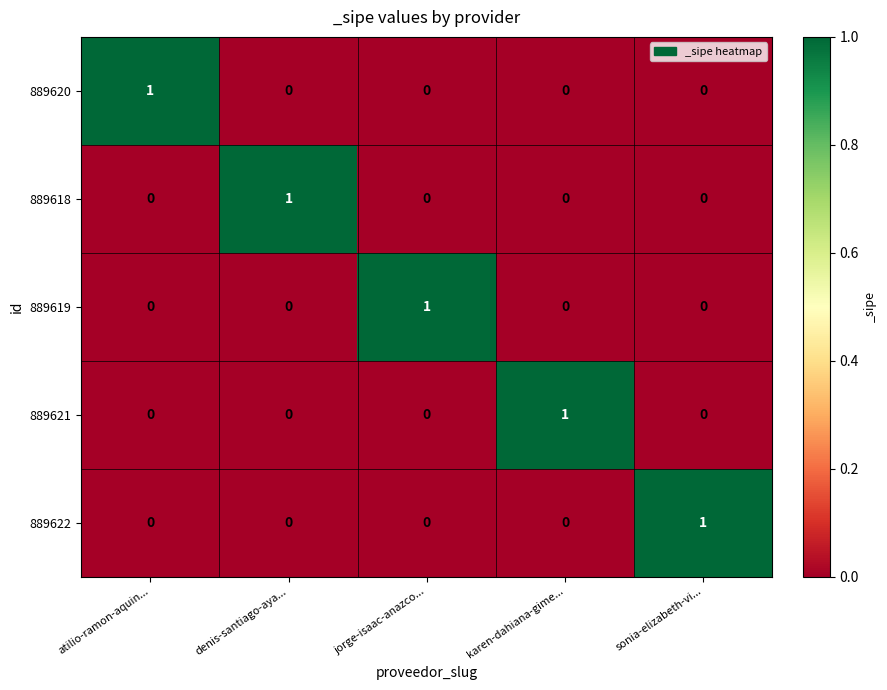

The value of 889618 at atilio-ramon-aquin... is 0. True or false?

True